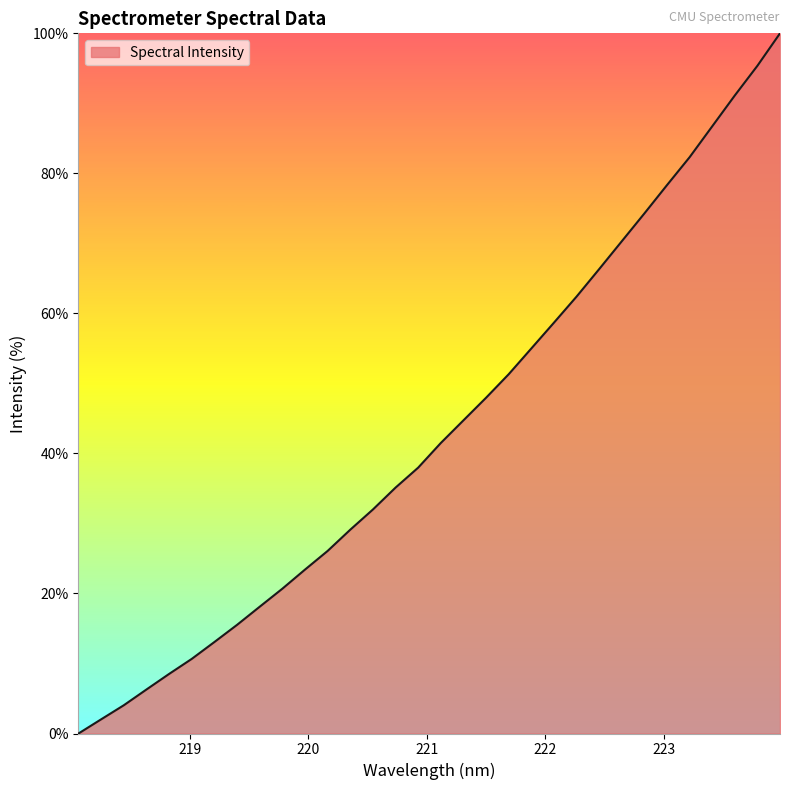

What is the difference between the maximum and minimum values?

100.0